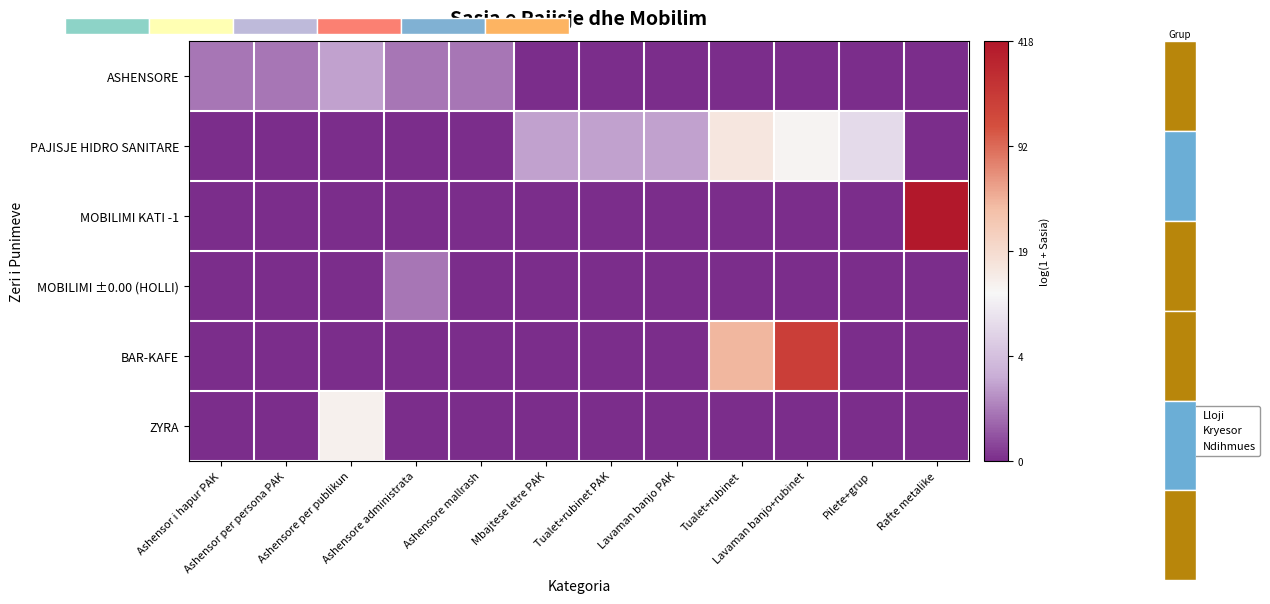

The value of MOBILIMI ±0.00 (HOLLI) at Rafte metalike is -0.4. True or false?

False